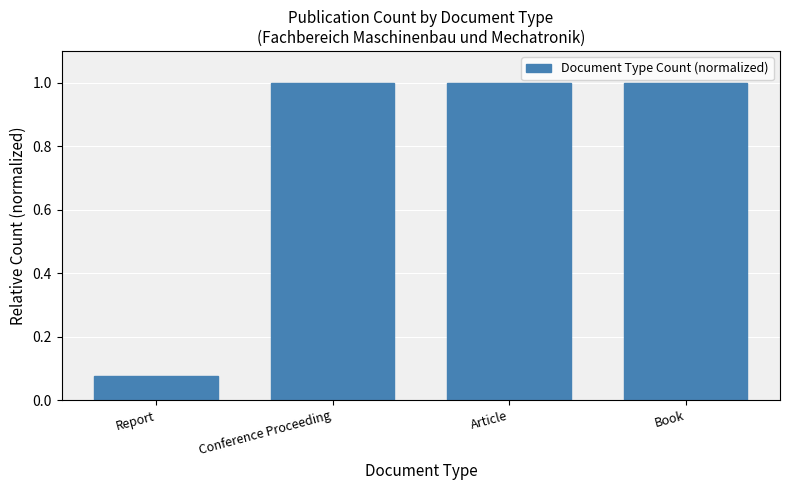

What is the change in value from Report to Conference Proceeding?

+0.9